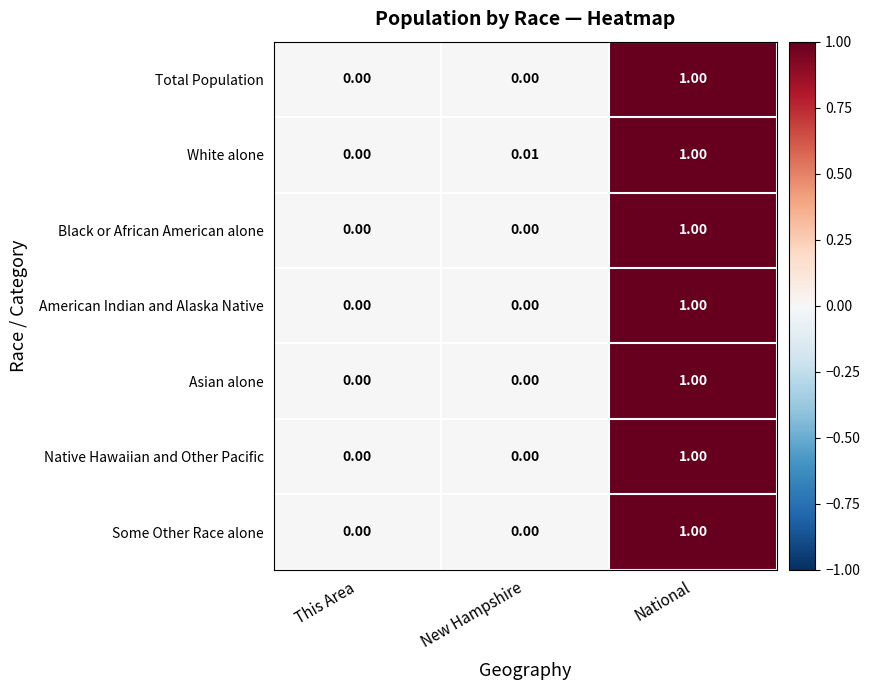

Which series has the largest total across all categories?

White alone